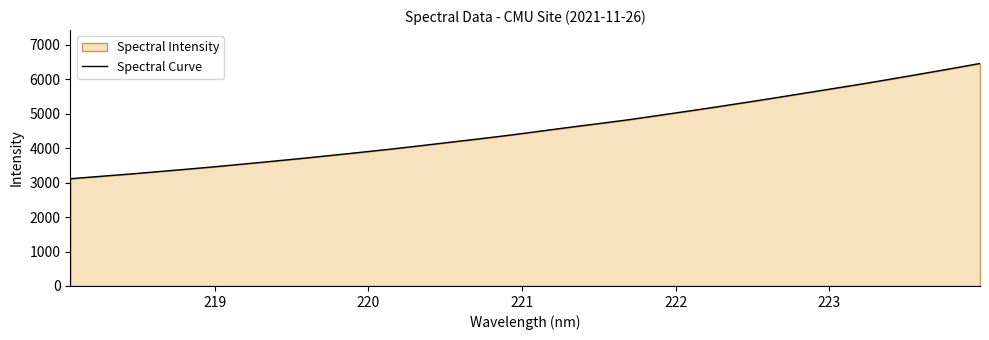

What is the greatest value displayed?

6455.3